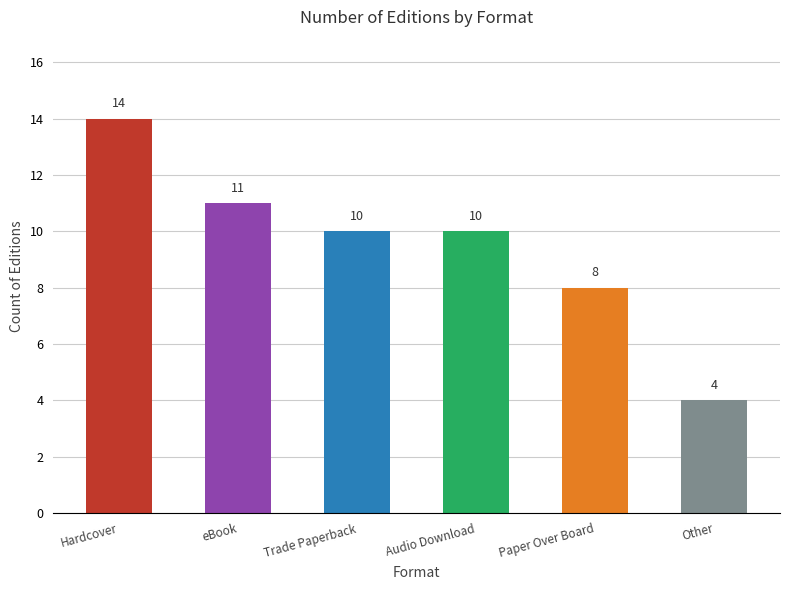

What is the maximum value shown in the chart?

14